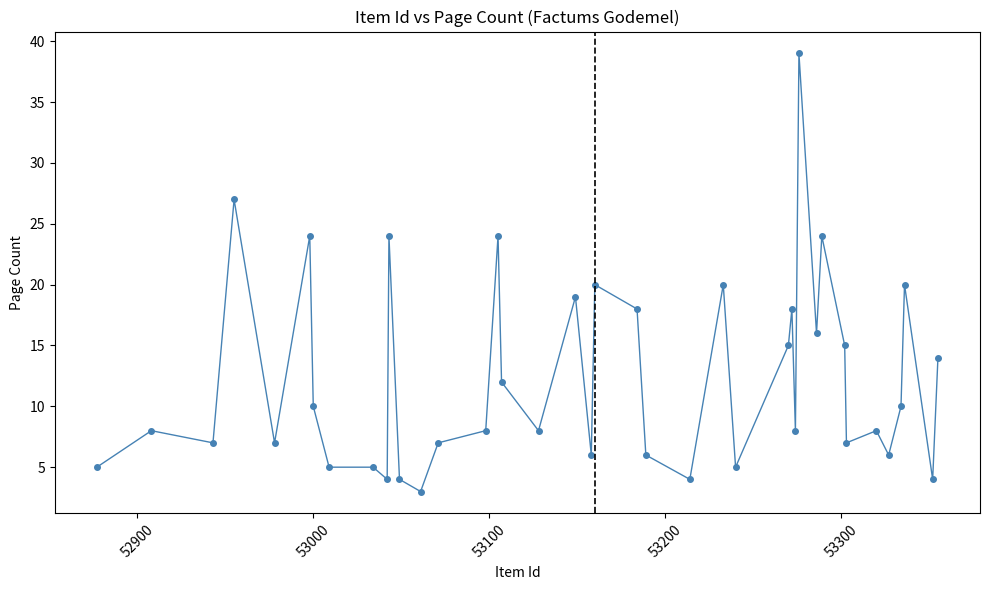

What is the value of the 1st point from the left?

5